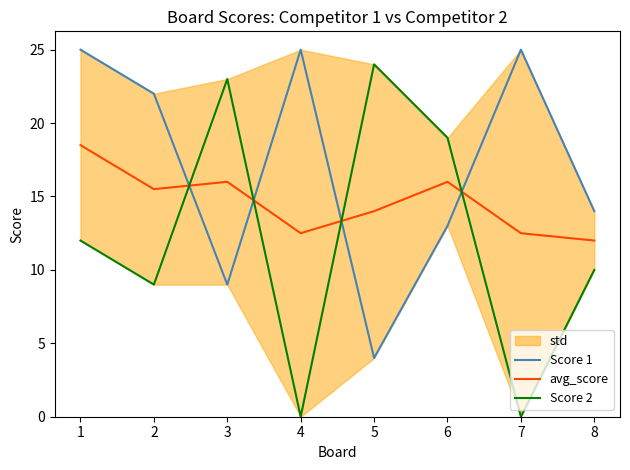

How many data points in avg_score are less than 15?

4